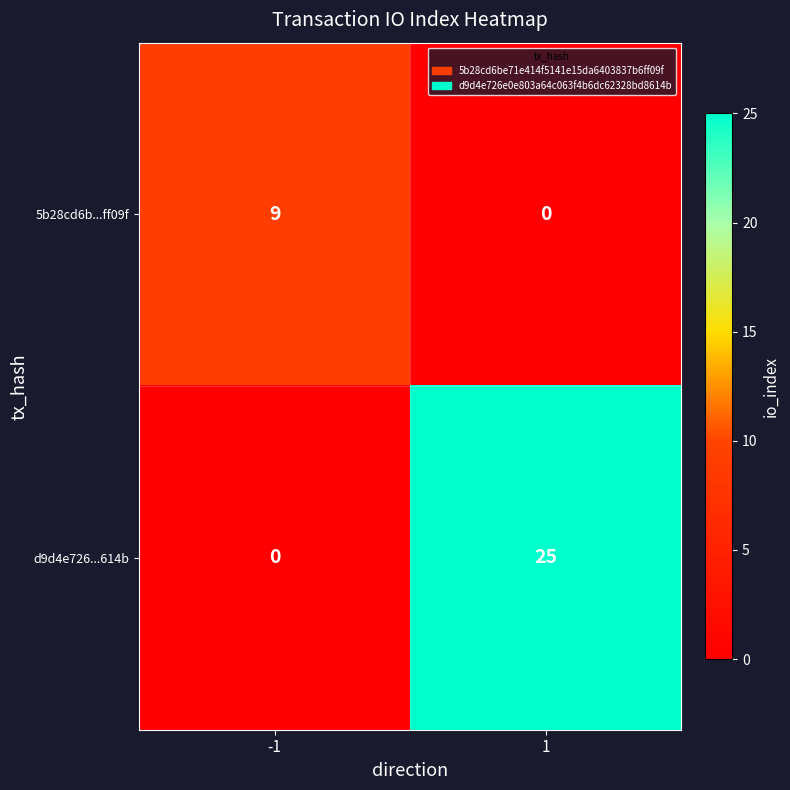

What is the sum of the d9d4e726...614b values at -1 and 1?

25